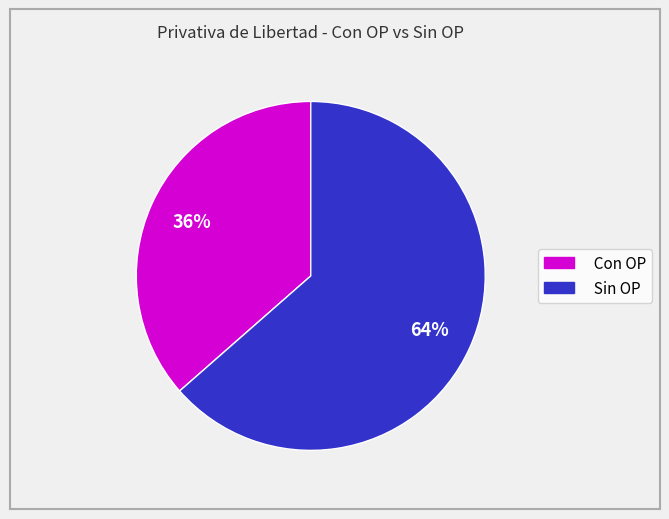

Is there any slice that represents more than half of the pie?

Yes